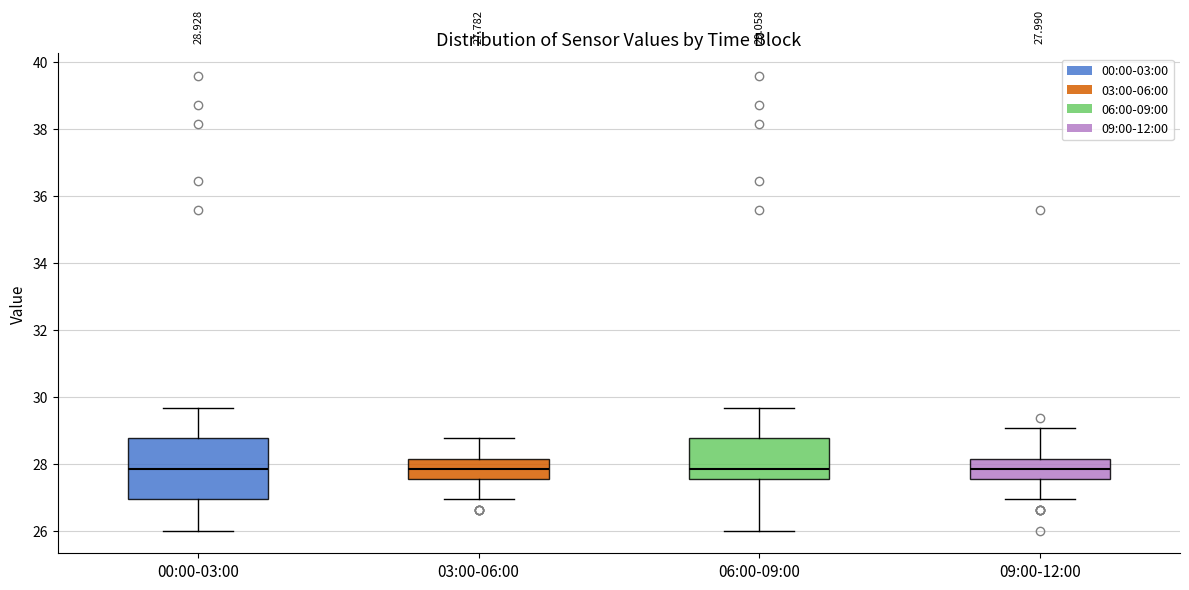

Comparing the boxes themselves (not the whiskers), which one is the tallest?

00:00-03:00